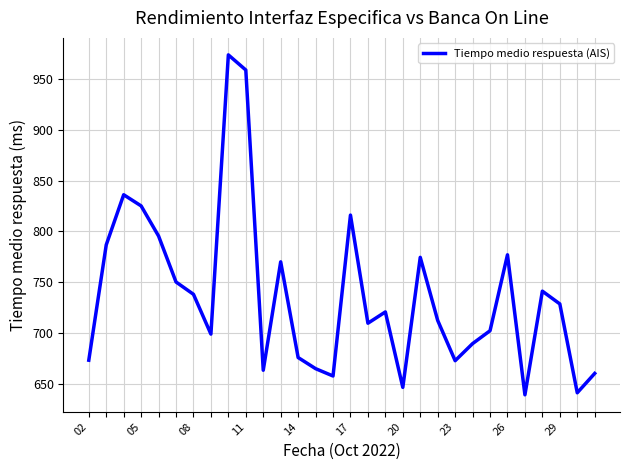

What is the maximum value shown in the chart?

973.9